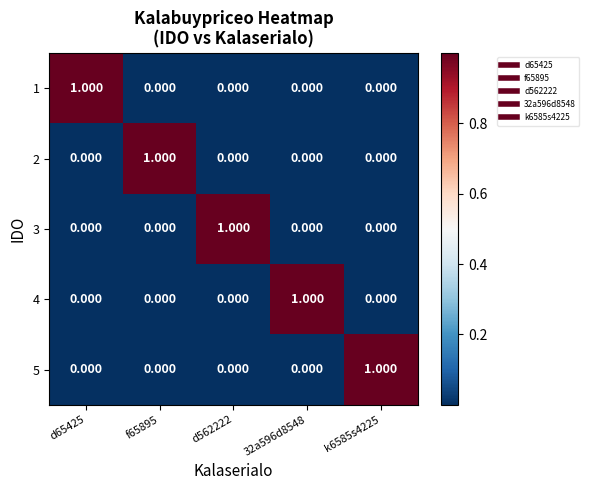

Is the value of 1 at f65895 greater than the value of 4 at 32a596d8548?

No